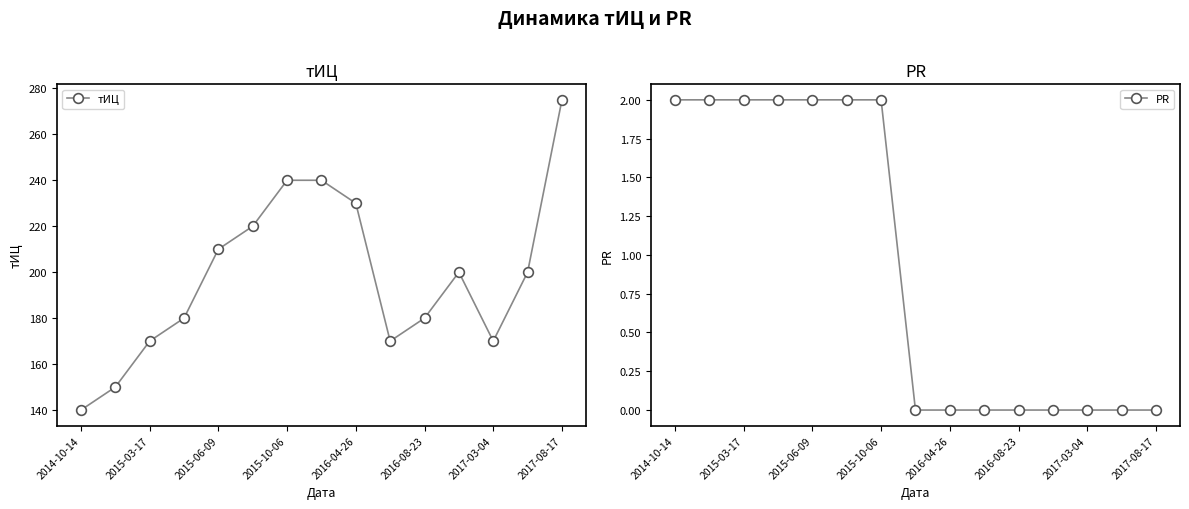

In тИЦ, how many points are higher than both neighbors (excluding endpoints)?

1